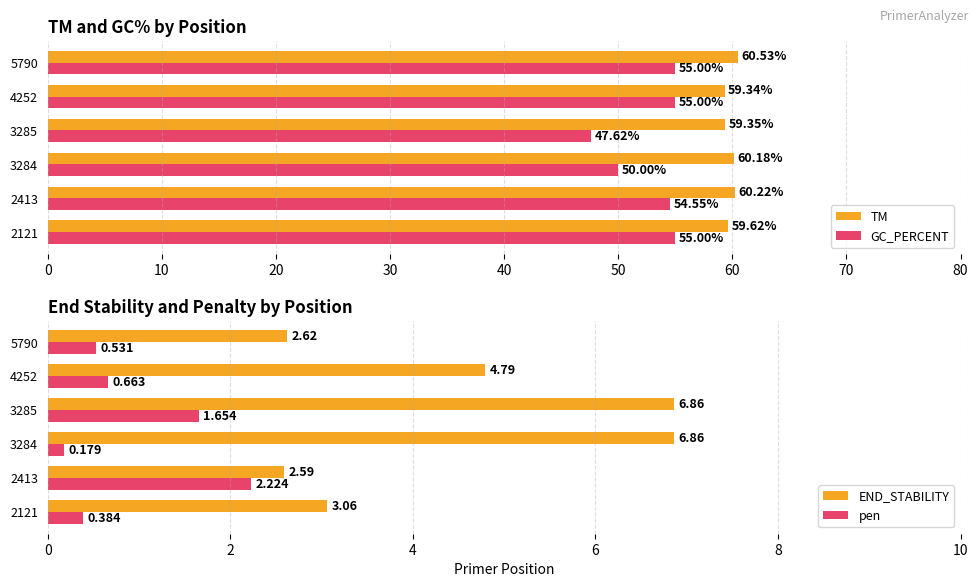

Rank the categories by TM value from highest to lowest.

5790, 2413, 3284, 2121, 3285, 4252